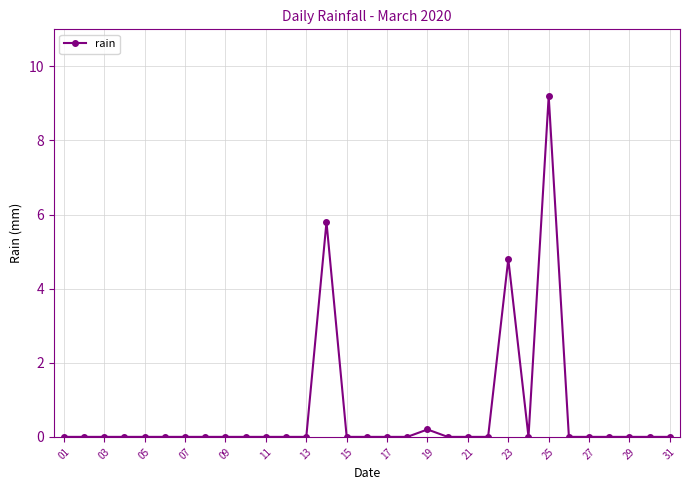

What is the greatest value displayed?

9.2